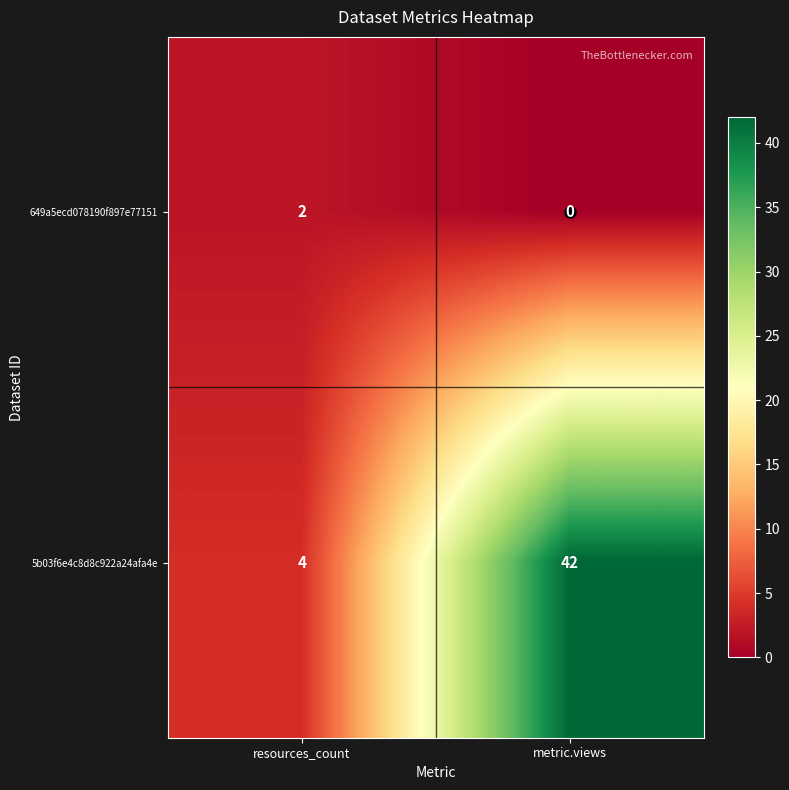

Rank the categories by 5b03f6e4c8d8c922a24afa4e value from highest to lowest.

metric.views, resources_count